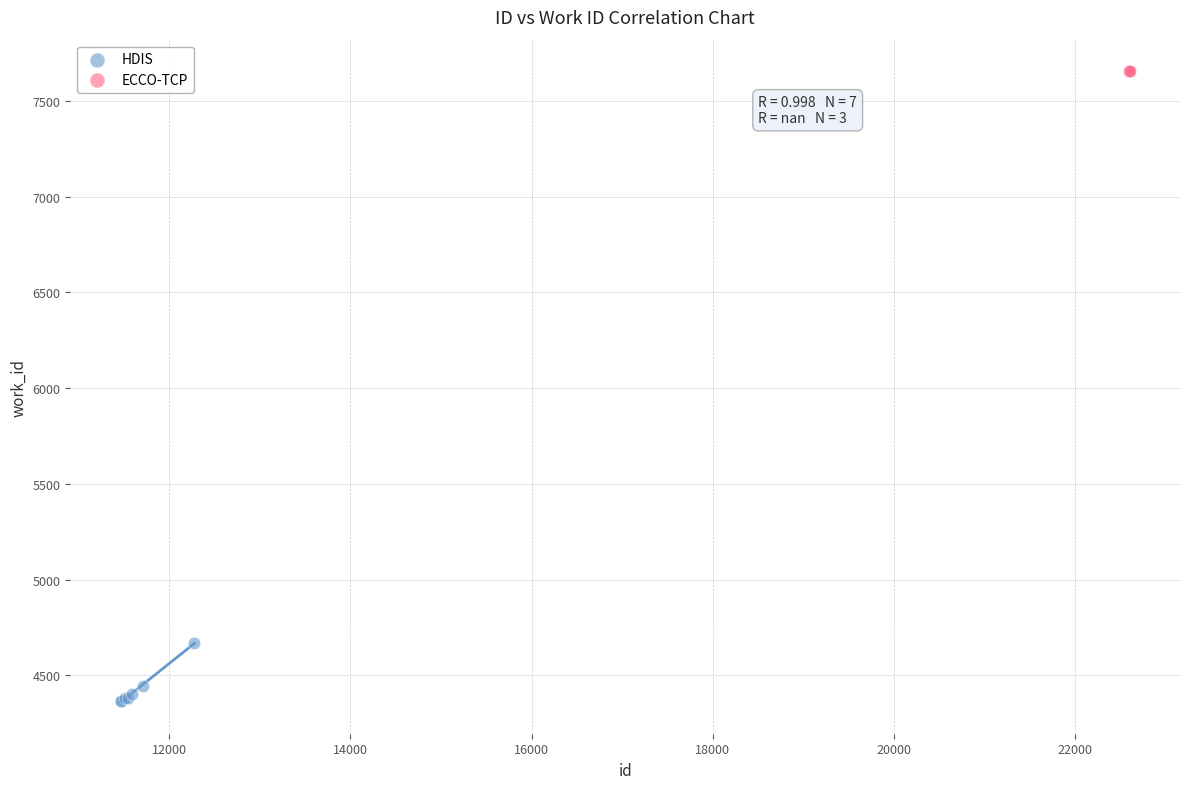

Which series contains the highest Y value?

ECCO-TCP